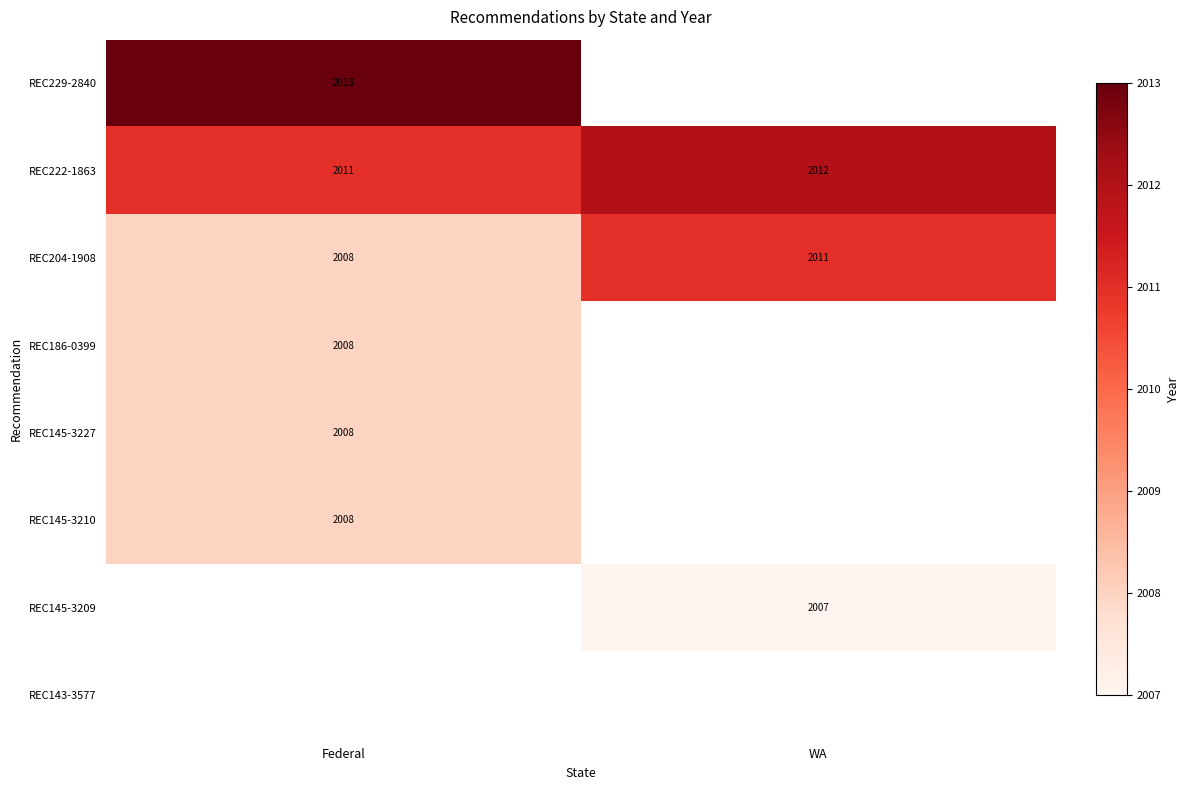

The value of REC145-3227 at Federal is 819. True or false?

False